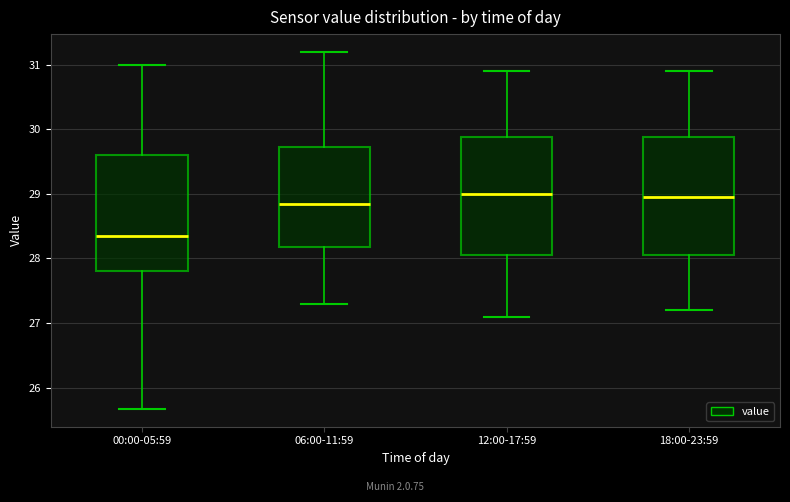

Reading left to right, transcribe this box plot: for each box, give where its median line is, the range the box spans, and where its two whiskers end, as read against the y-axis. The values are not printed on the chart, so give them approximately, as read against the axis.

00:00-05:59: median 28.4, box 27.8 to 29.6, whiskers 25.7 to 31.0
06:00-11:59: median 28.9, box 28.2 to 29.7, whiskers 27.3 to 31.2
12:00-17:59: median 29.0, box 28.1 to 29.9, whiskers 27.1 to 30.9
18:00-23:59: median 29.0, box 28.1 to 29.9, whiskers 27.2 to 30.9